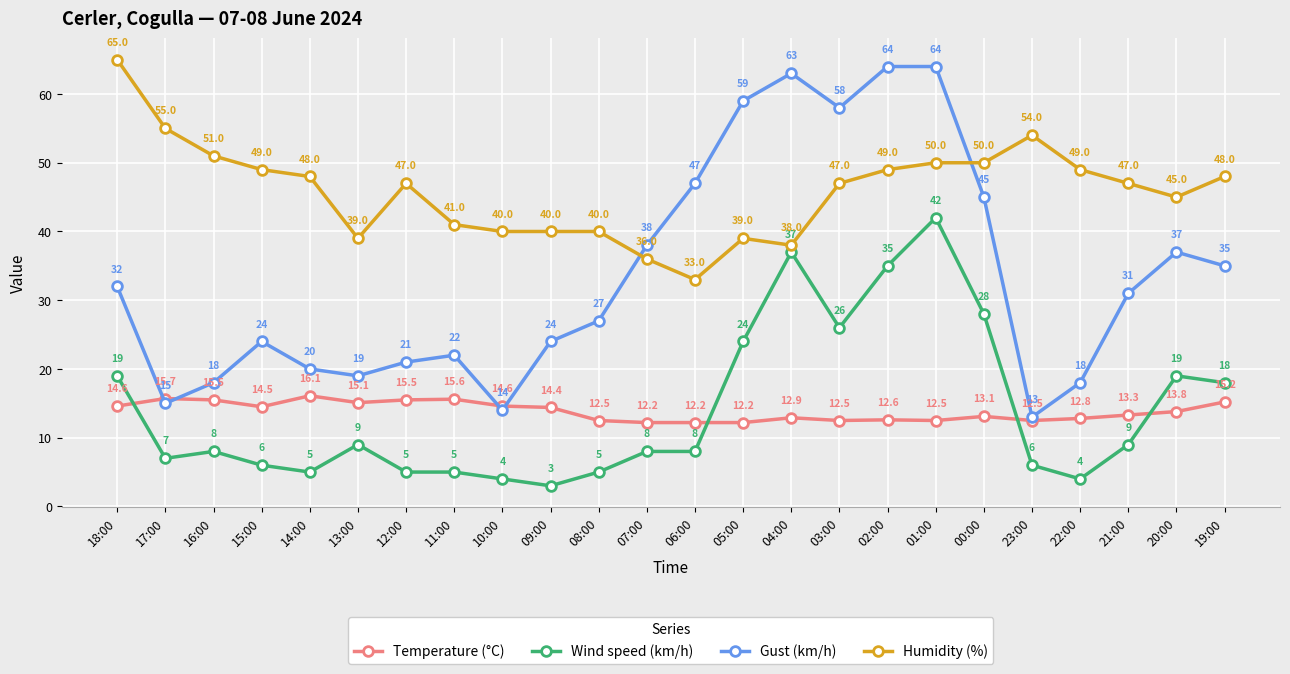

True or false: Gust (km/h) has more than 0 interior local peaks.

True